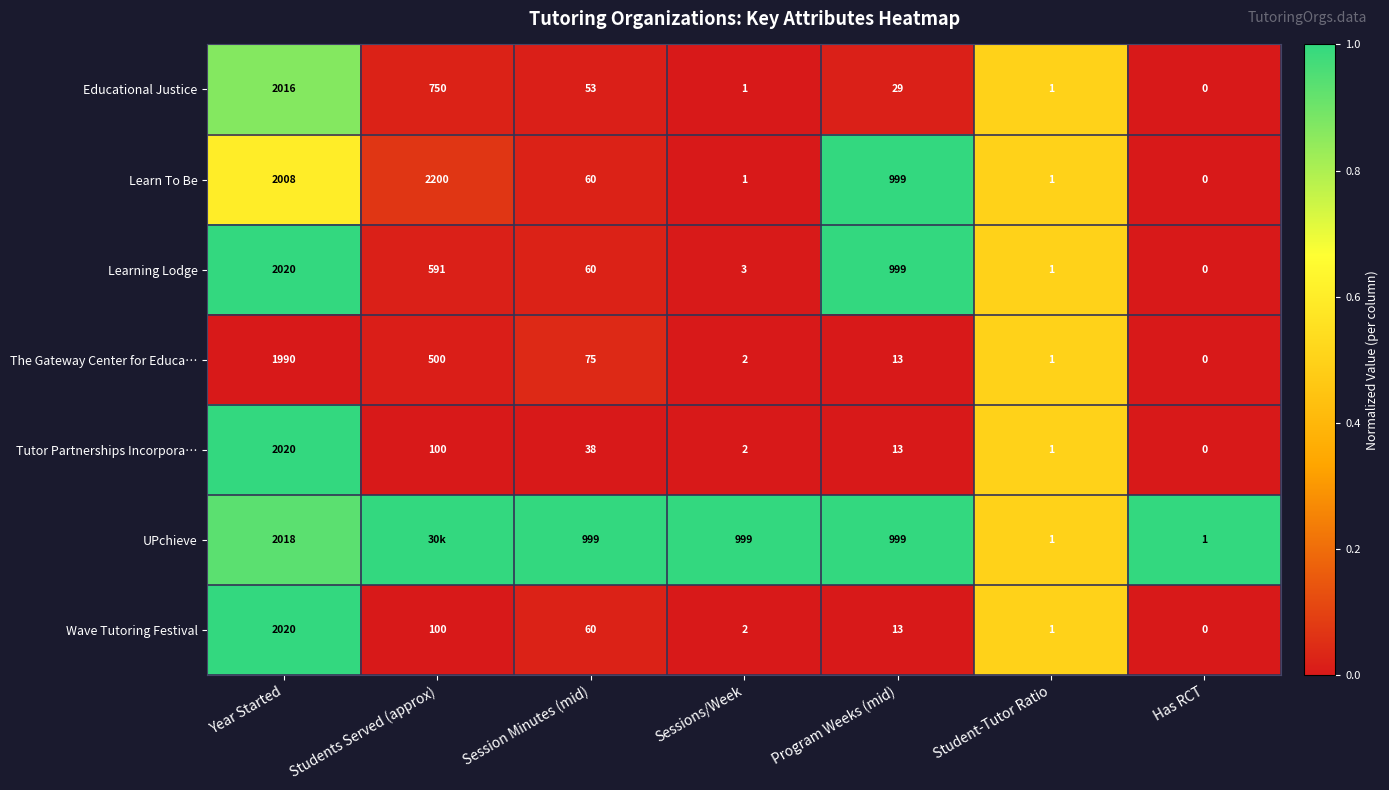

The Educational Justice series shows 750 at Students Served (approx). True or false?

True